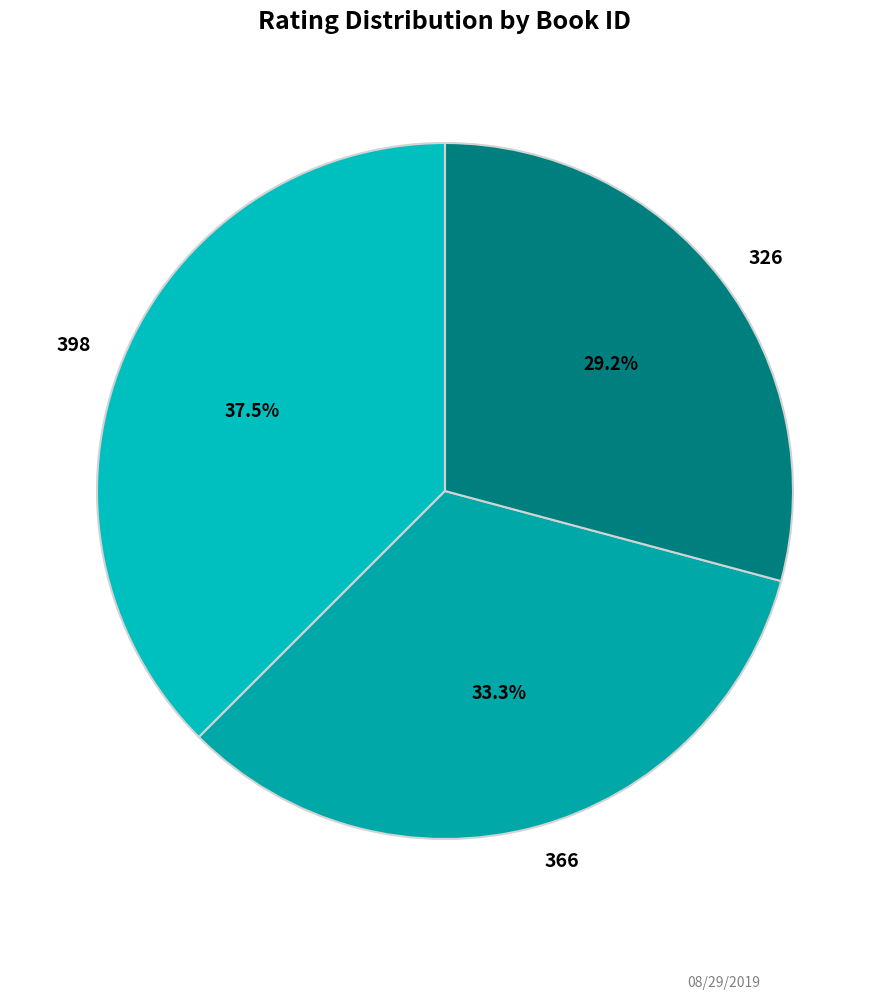

Rank the categories by value from lowest to highest.

326, 366, 398